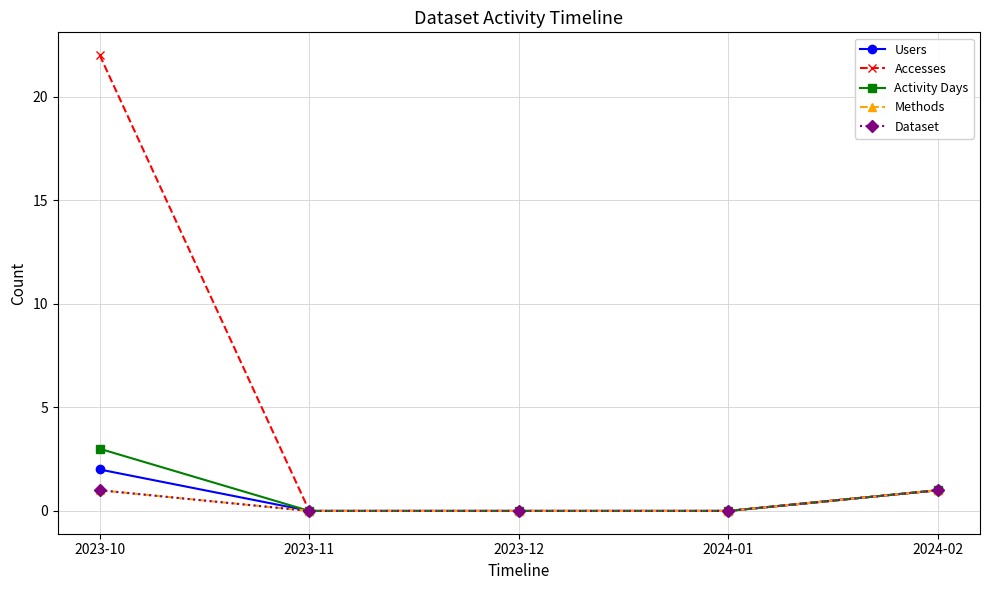

At how many categories does at least one series exceed 14?

1